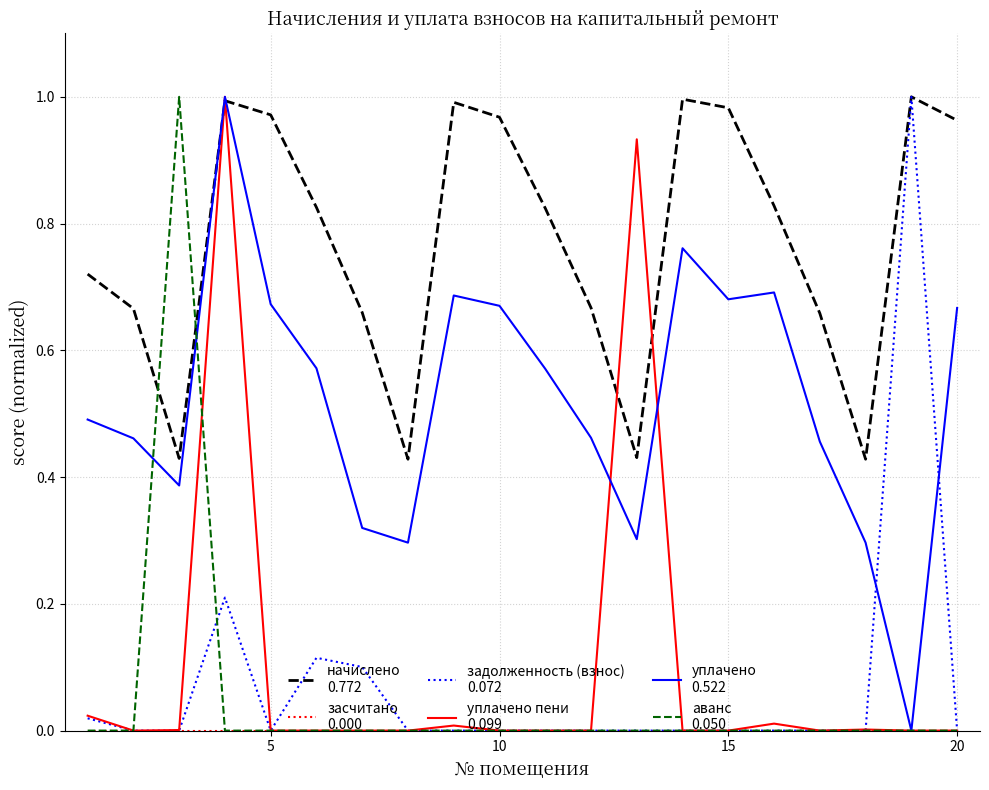

Does the chart have visible grid lines?

Yes